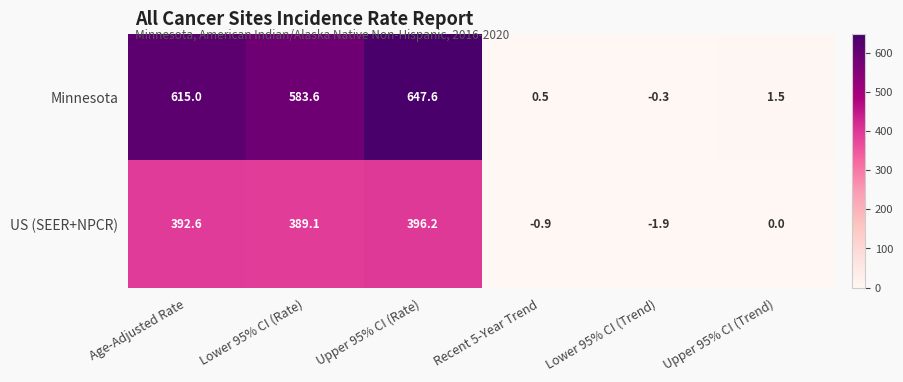

Which series has the largest range (max minus min)?

Minnesota